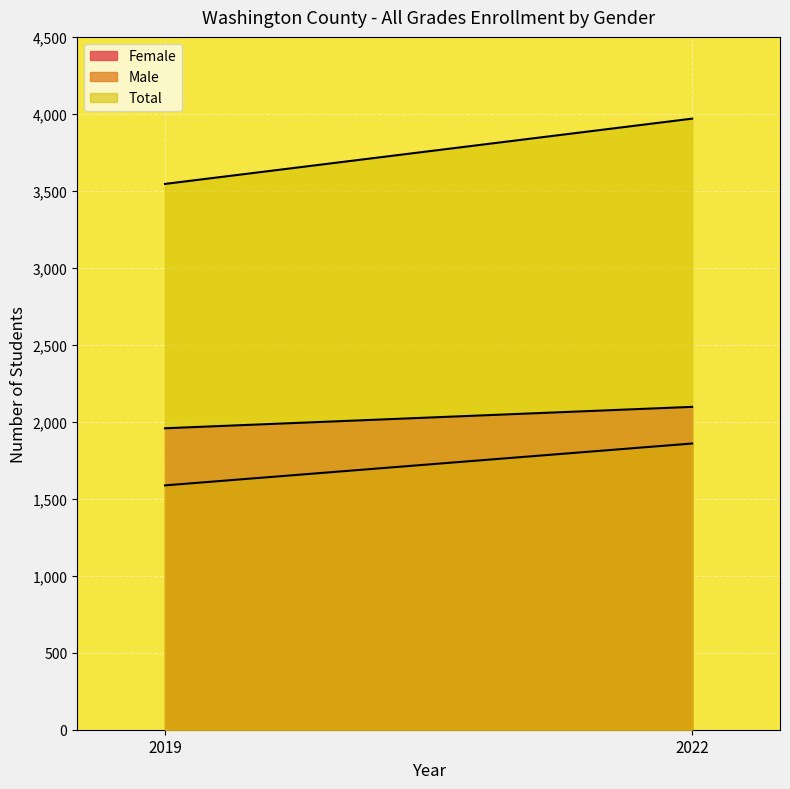

What is the value of the Total point at the 1st from the left?

3545